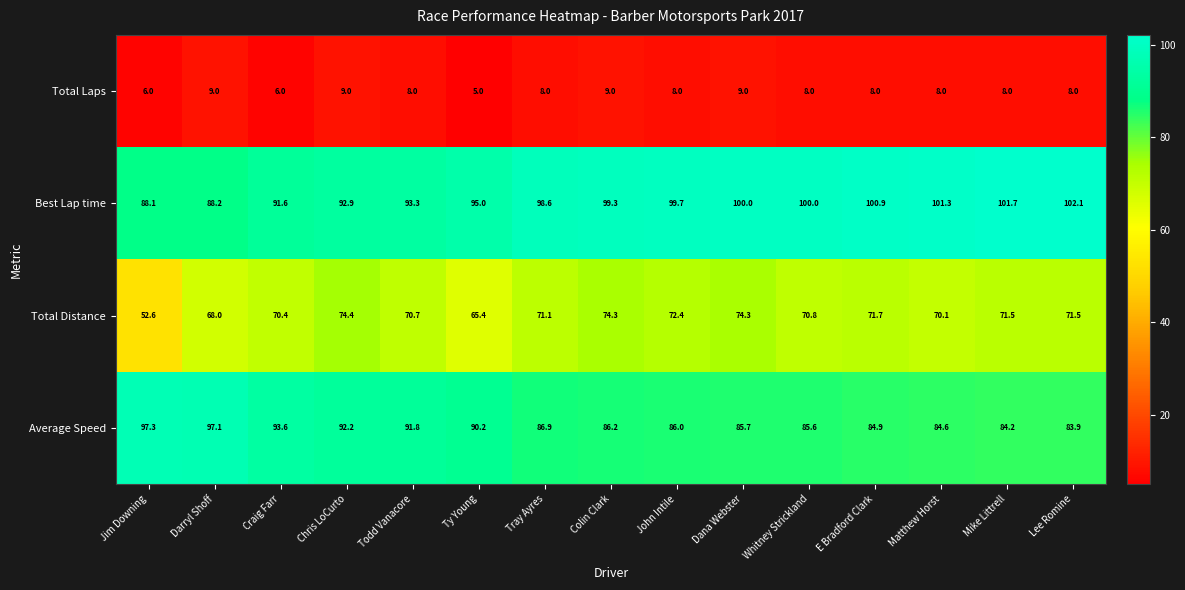

How many categories are shown in the chart?

15